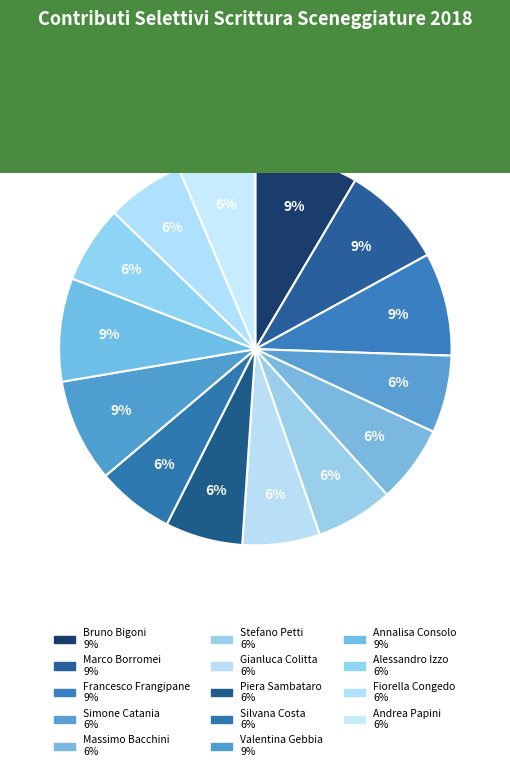

Is there a majority slice in this chart?

No